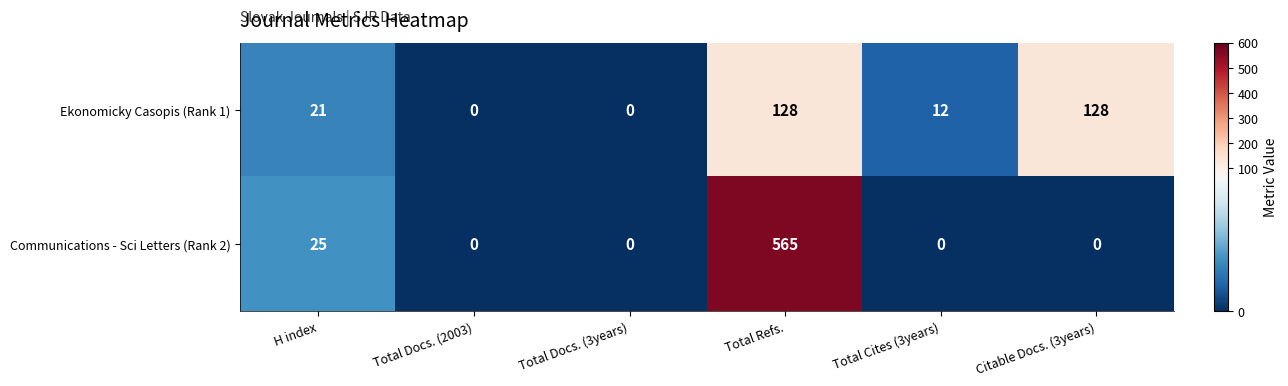

Is it true that Ekonomicky Casopis (Rank 1) equals 64 at Total Docs. (2003)?

False